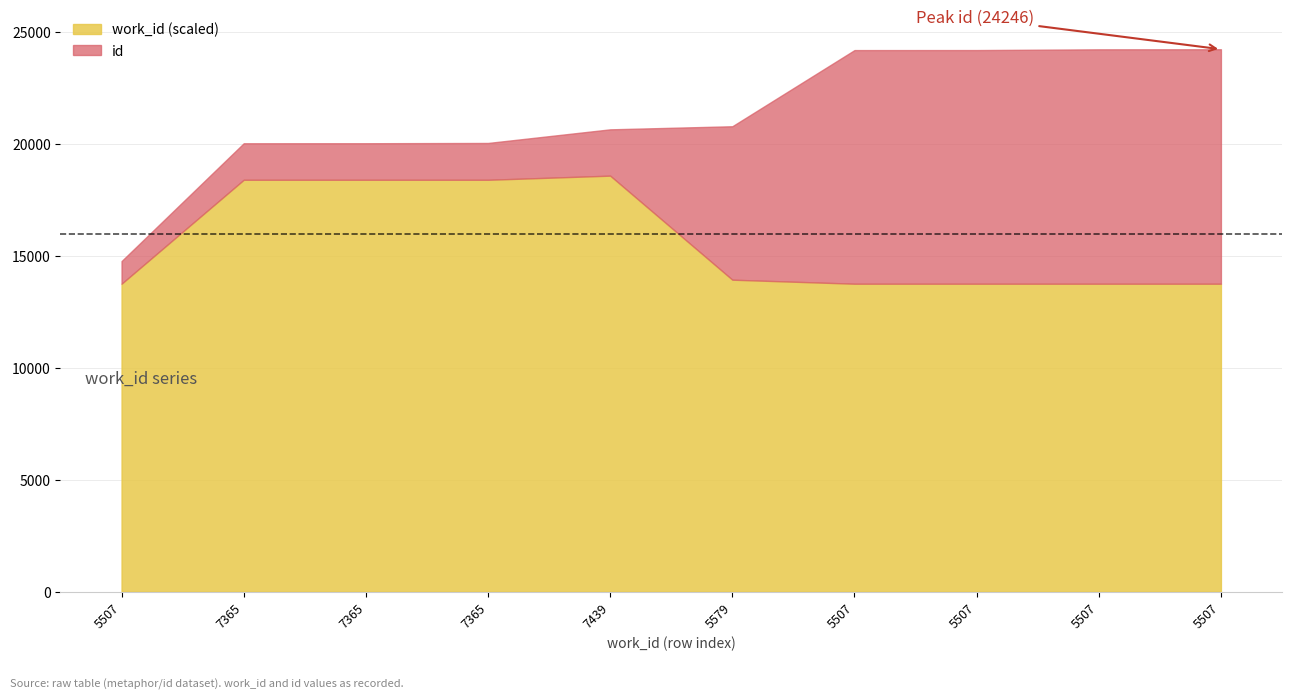

What is the value of the work_id_base point at the 9th from the left?

5507